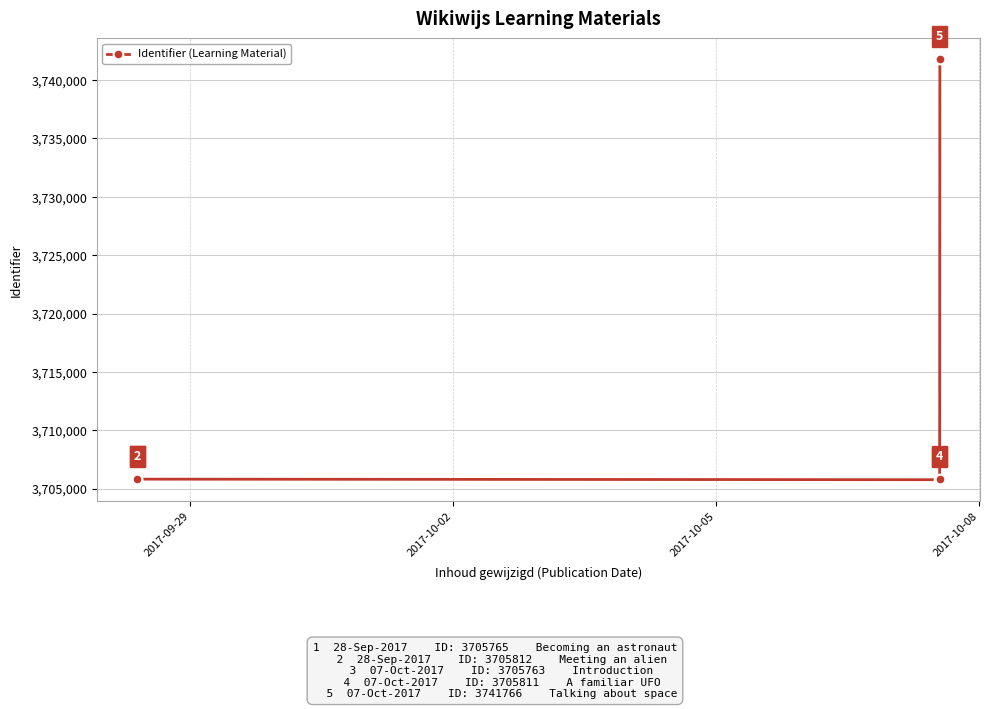

What is the value of the 3rd point from the left?

3705763